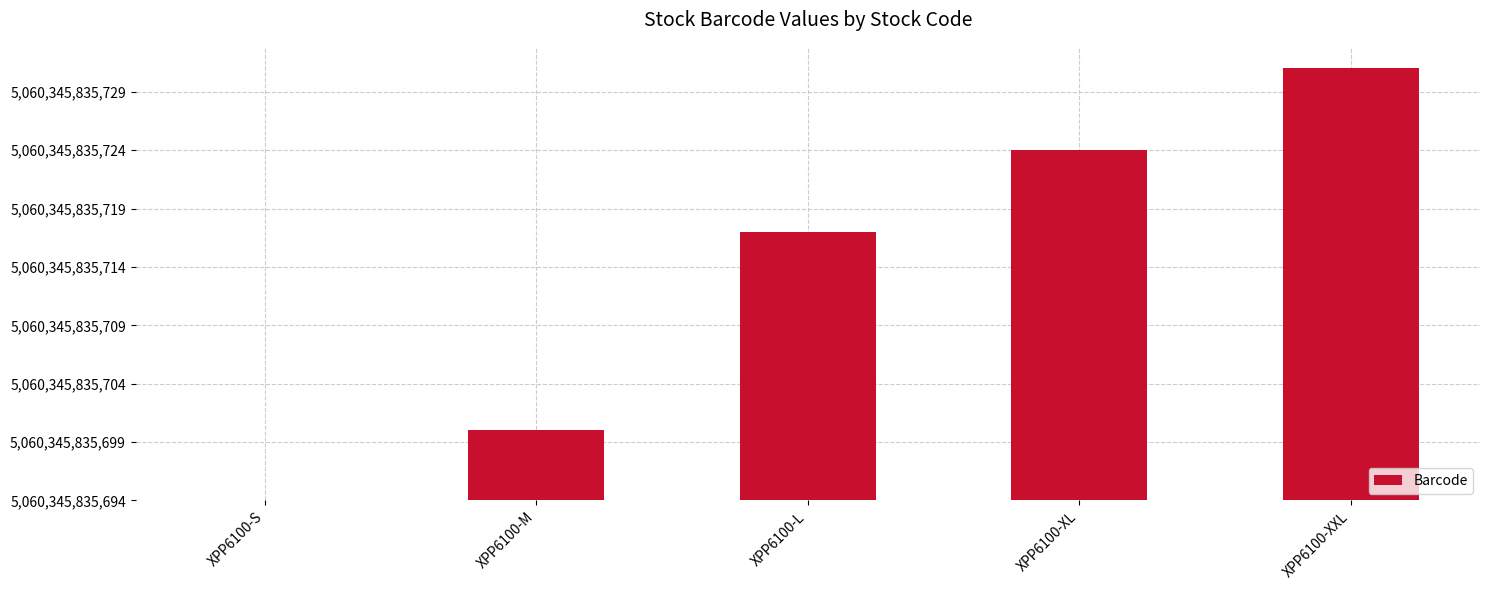

Reading left to right, extract all data points from this chart.

XPP6100-S=0	XPP6100-M=6	XPP6100-L=23	XPP6100-XL=30	XPP6100-XXL=37